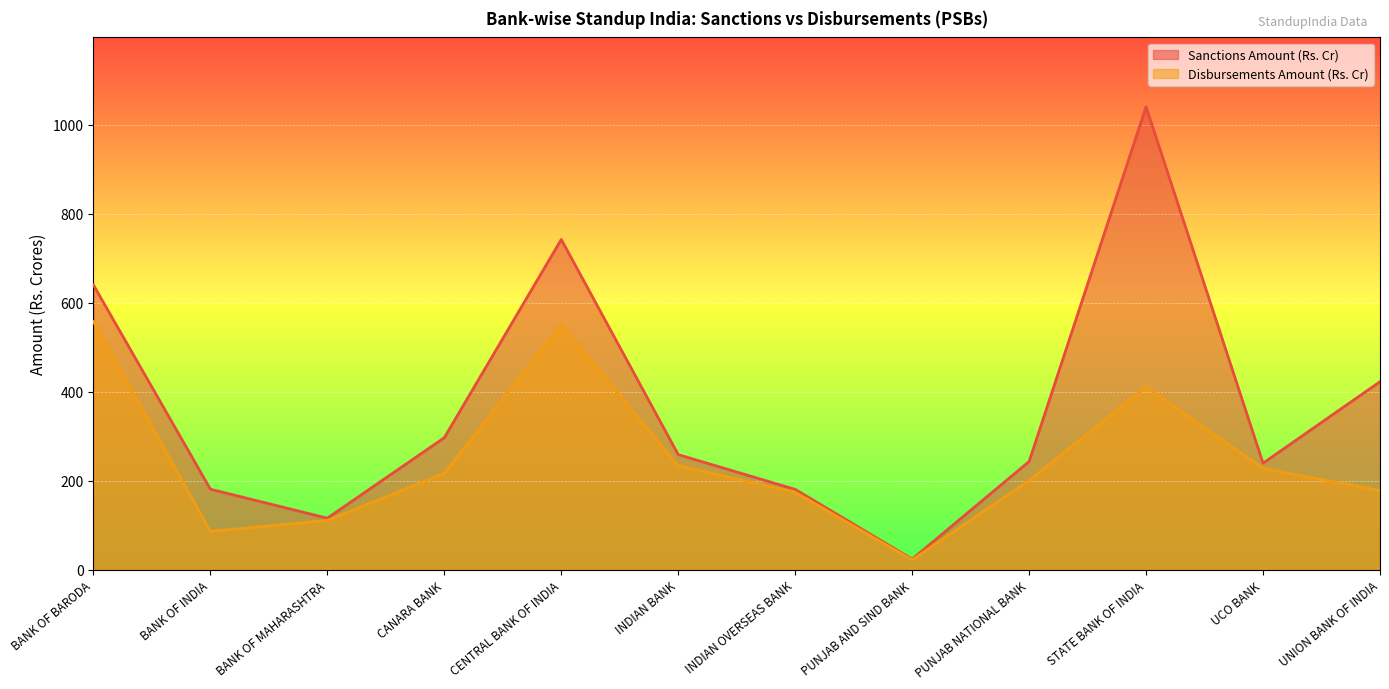

How many lines are shown in the chart?

2